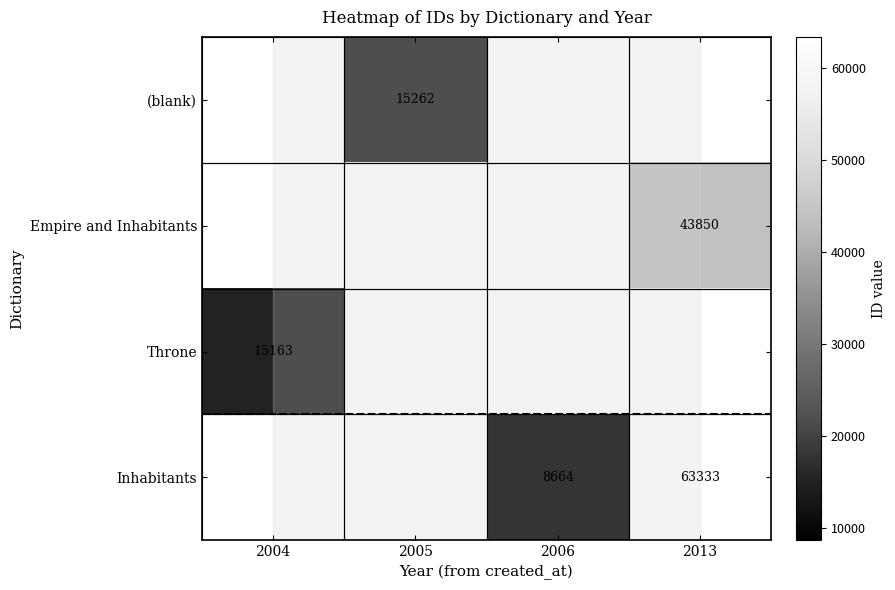

True or false: Empire and Inhabitants has a value of 72983 at 2013.

False